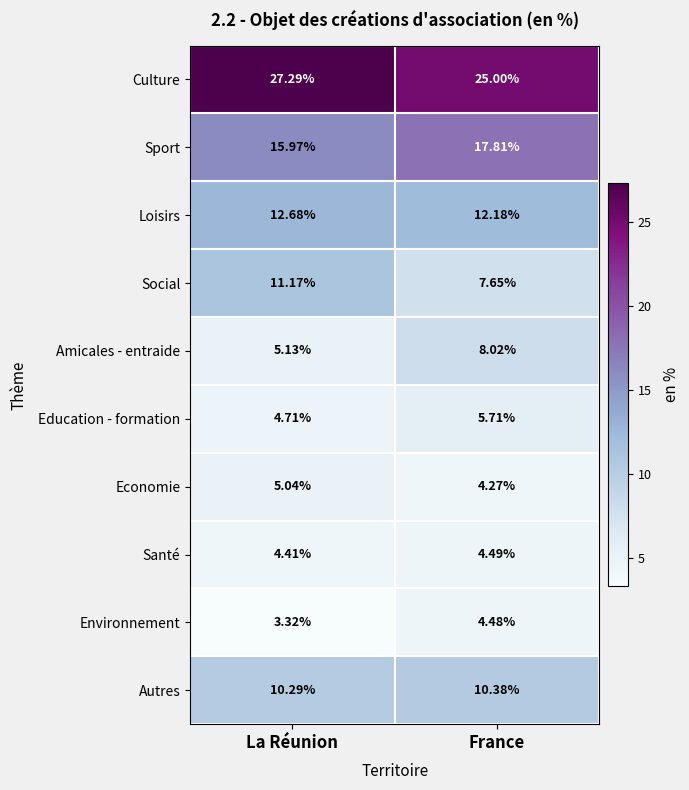

At which label does Sport first exceed 17?

France